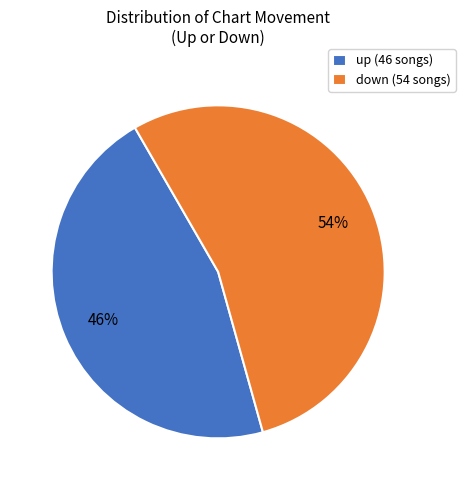

True or false: down accounts for 54% of the total.

True